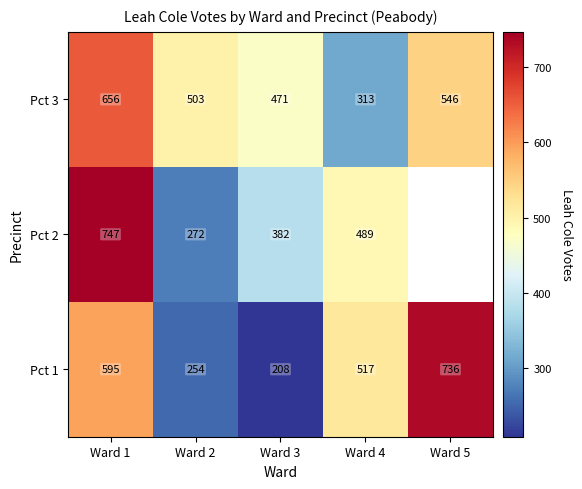

Between Ward 2 and Ward 3, which series saw the biggest shift?

Pct 2